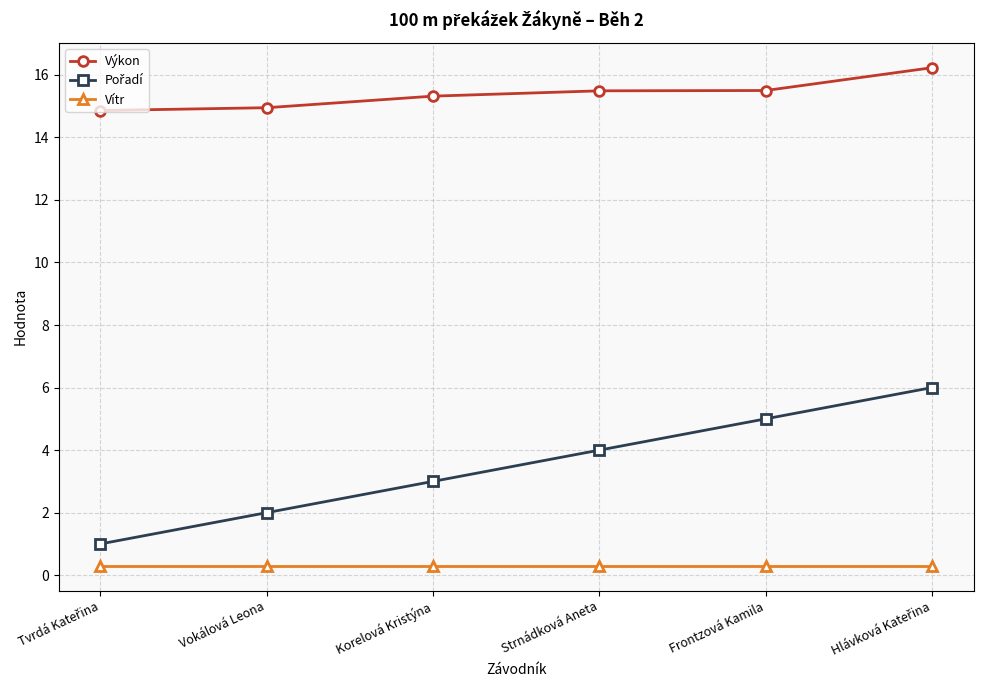

Read the Výkon value at Frontzová Kamila.

15.5